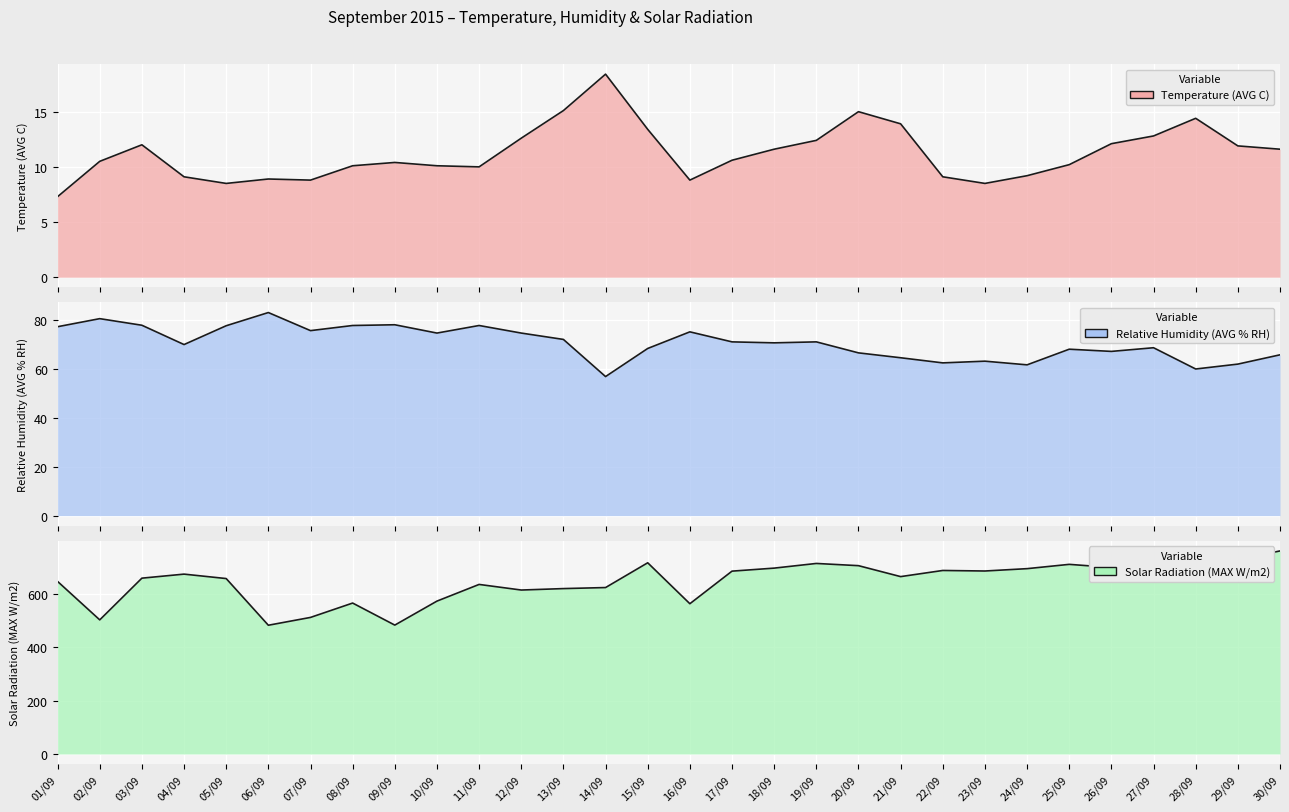

Is the value of Temperature (AVG C) at 04/09 greater than the value of Relative Humidity (AVG % RH) at 17/09?

No